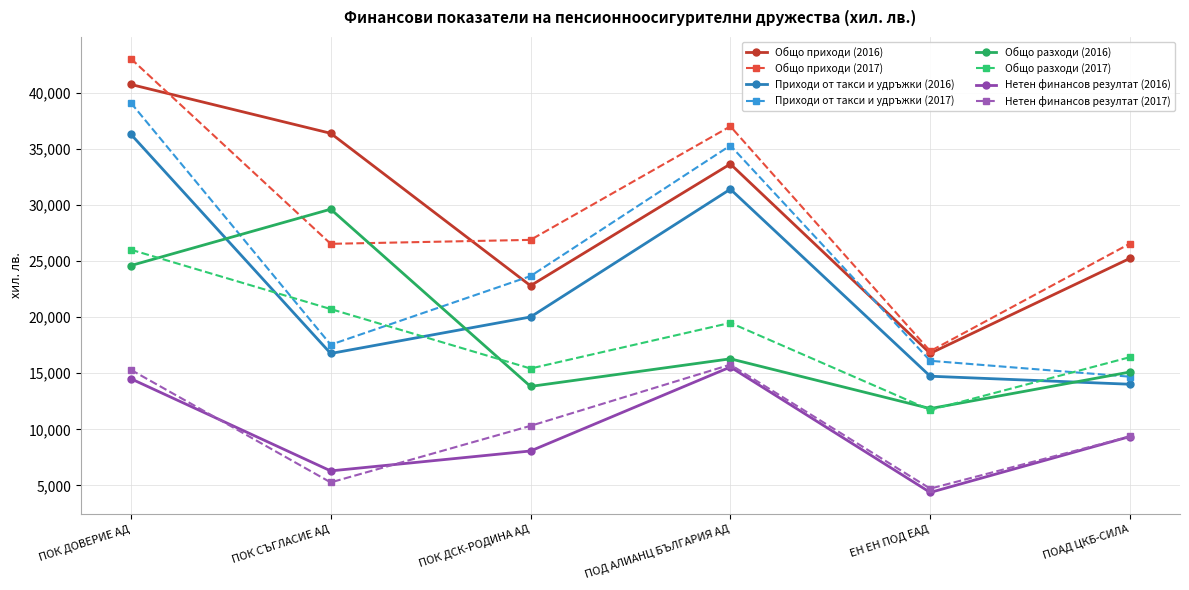

How many interior local valleys does the Нетен финансов резултат (2017) series have?

2